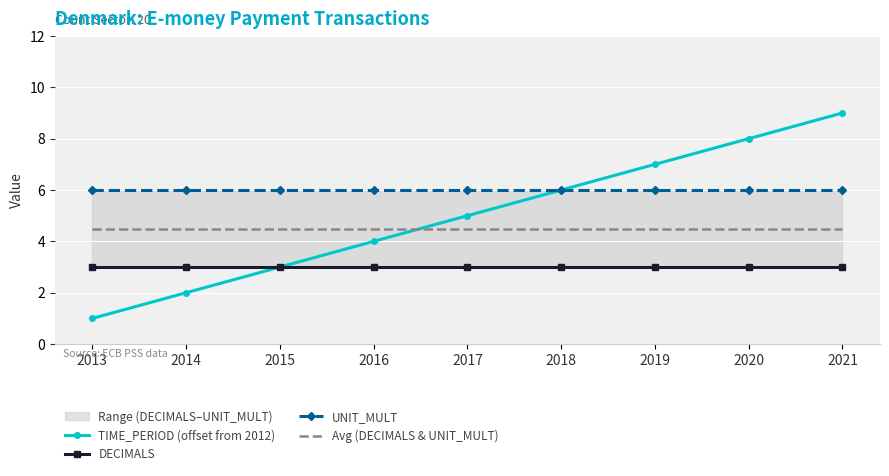

True or false: DECIMALS and TIME_PERIOD (offset from 2012) cross at least once.

False